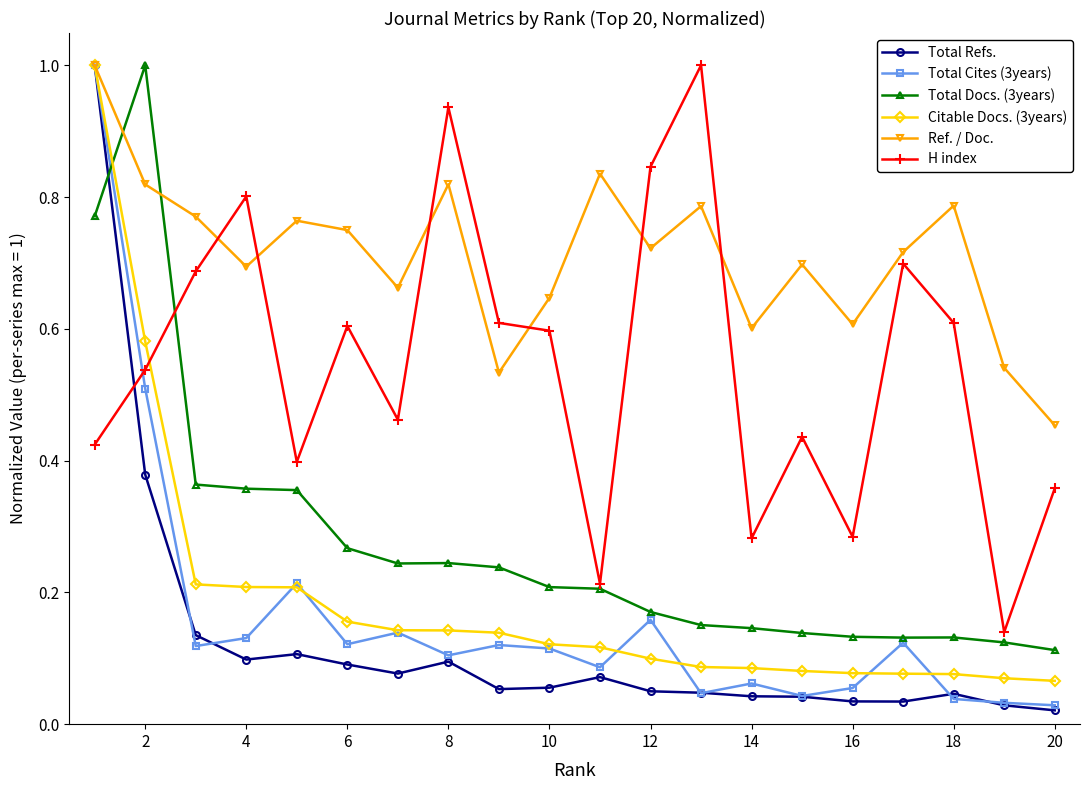

Which series has the largest range (max minus min)?

Total Refs.